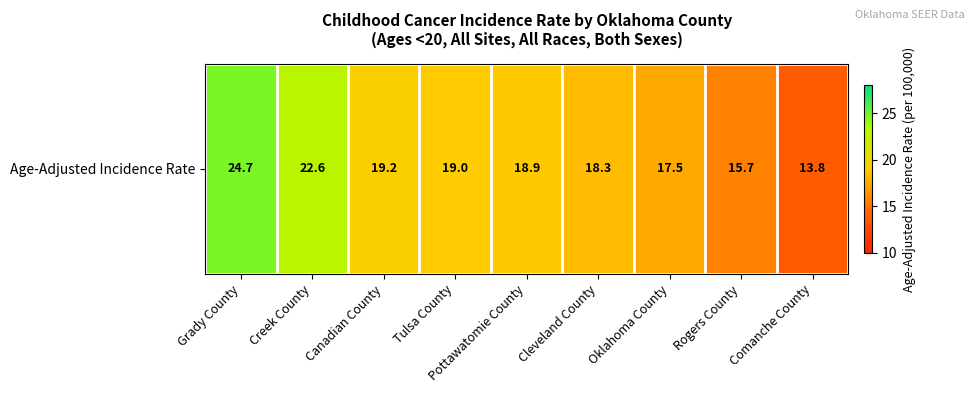

What is the difference between the maximum and minimum values?

10.9